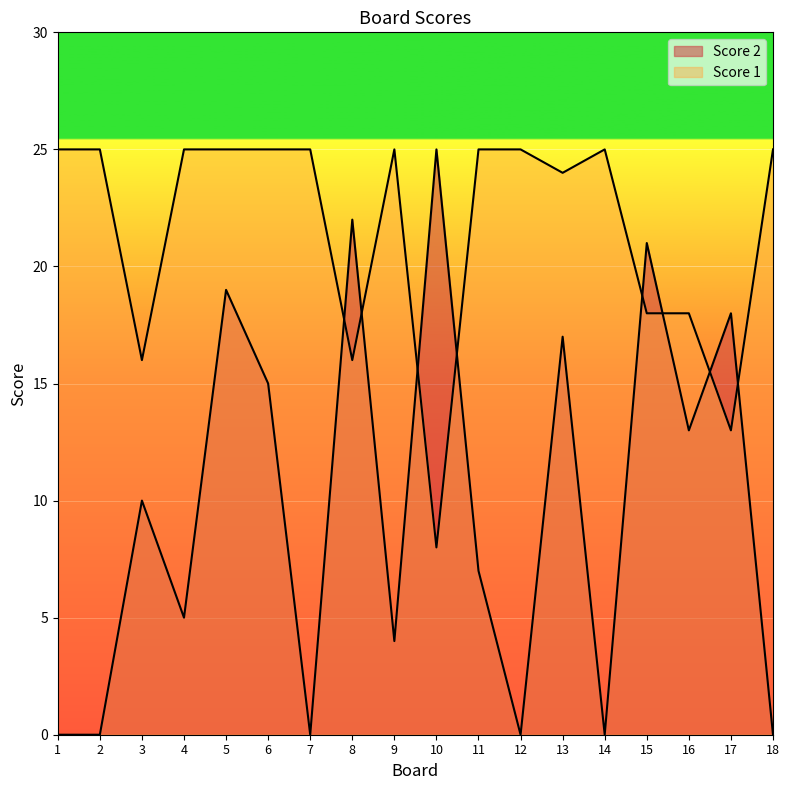

What is the sum of all Score 2 values?

176